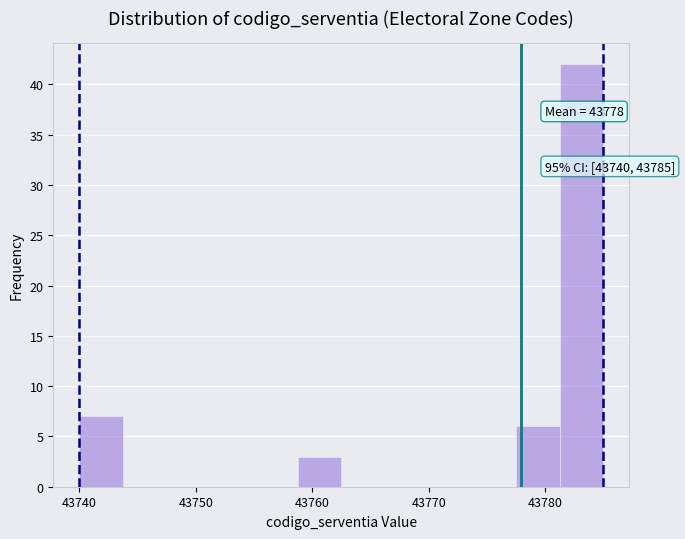

Read against the x-axis, roughly where is the centre of the tallest bar?

43783